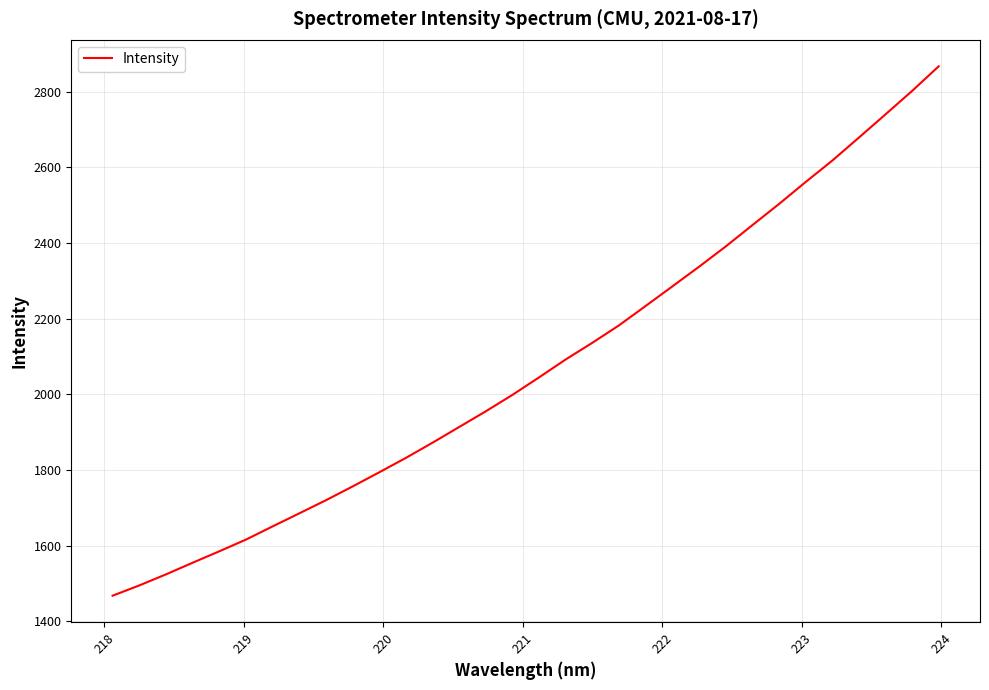

What is the maximum value shown in the chart?

2866.6